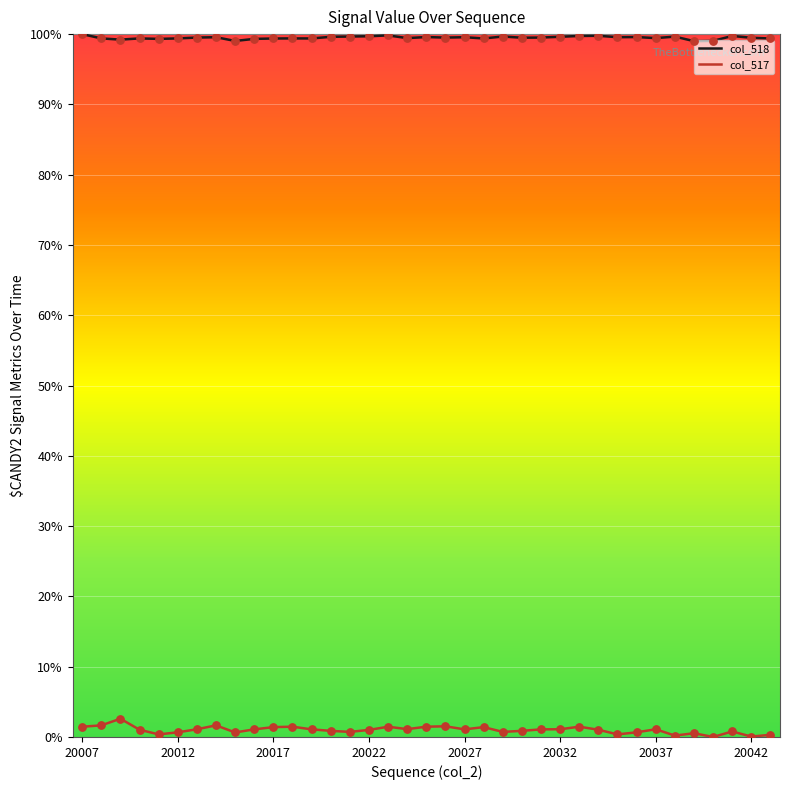

Which series contains the highest Y value?

col_518